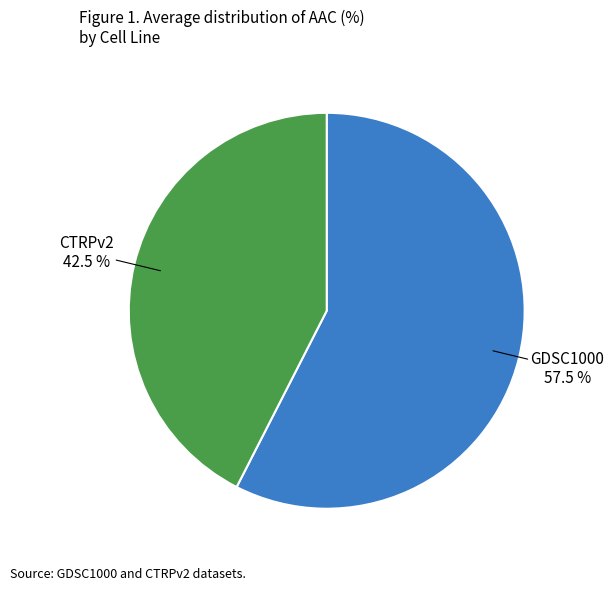

What percentage is NOT represented by GDSC1000?

42.5%